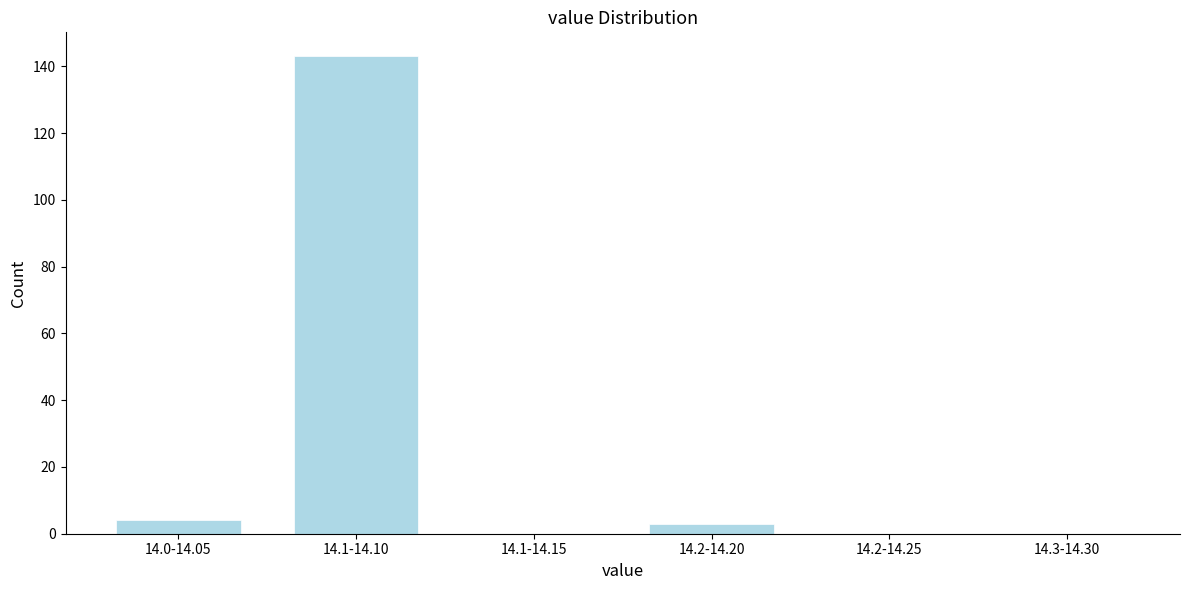

Reading left to right, what are all the values shown in this chart?

14.0-14.05=4	14.1-14.10=143	14.1-14.15=0	14.2-14.20=3	14.2-14.25=0	14.3-14.30=0